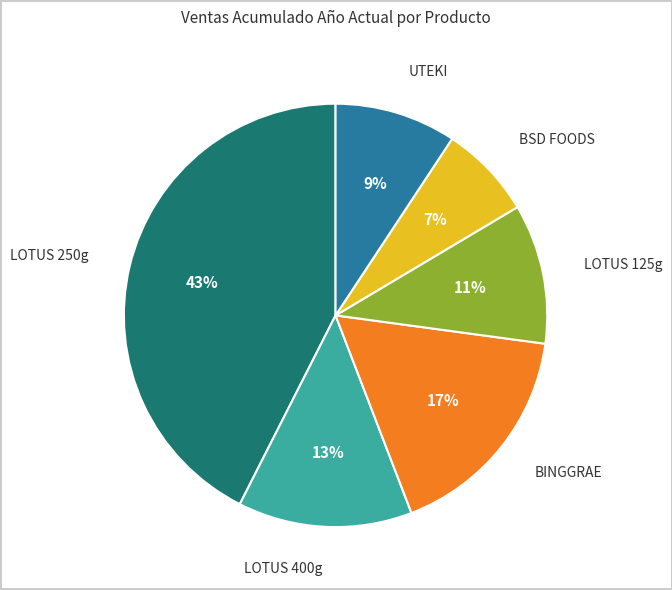

What is the ratio of the value at LOTUS 400g to the value at LOTUS 250g?

0.3